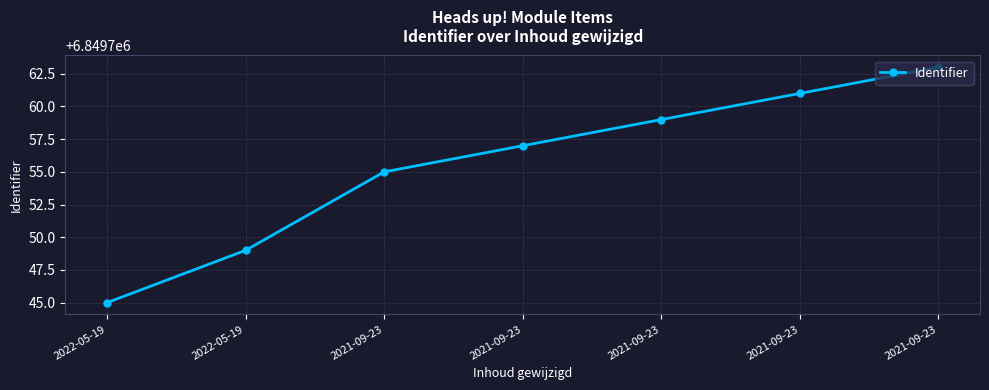

How many data points does each series have?

7